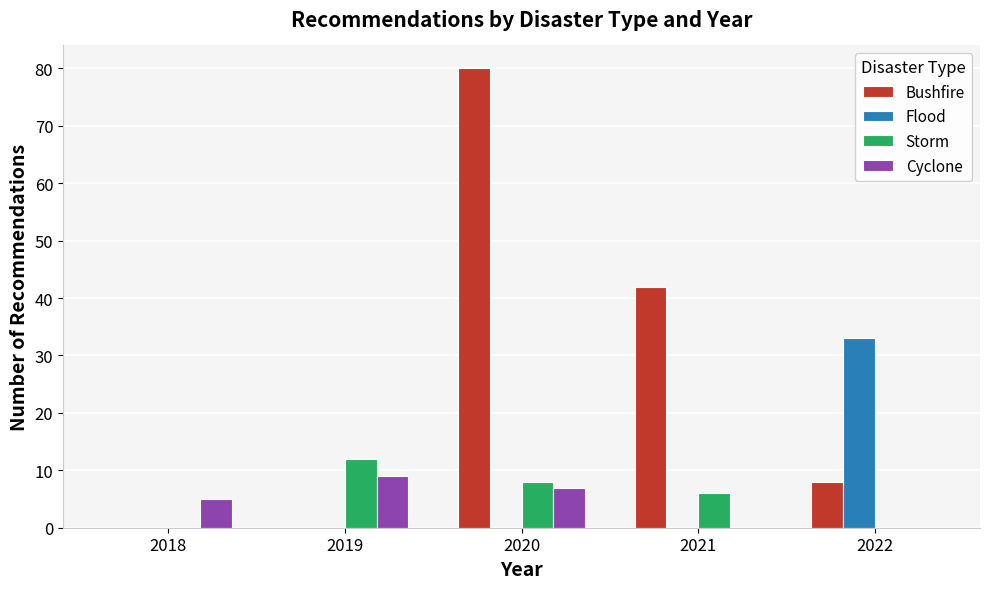

Is it true that Cyclone equals 4 at 2021?

False